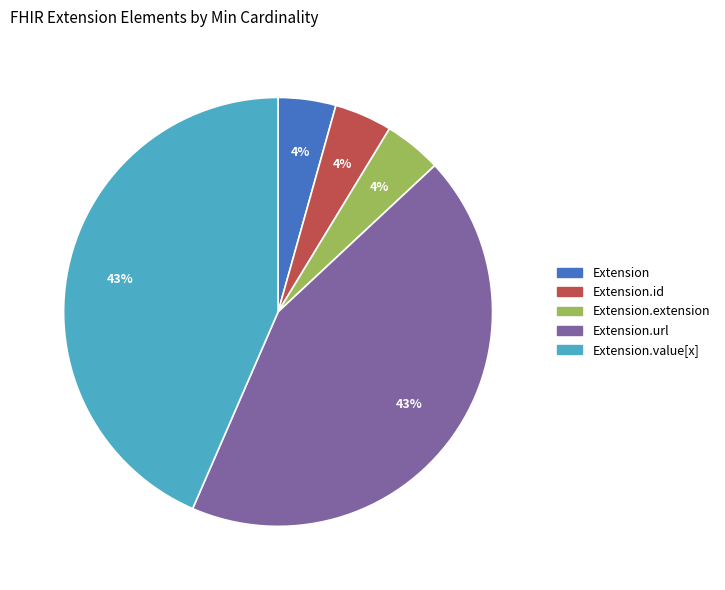

Is there a majority slice in this chart?

No